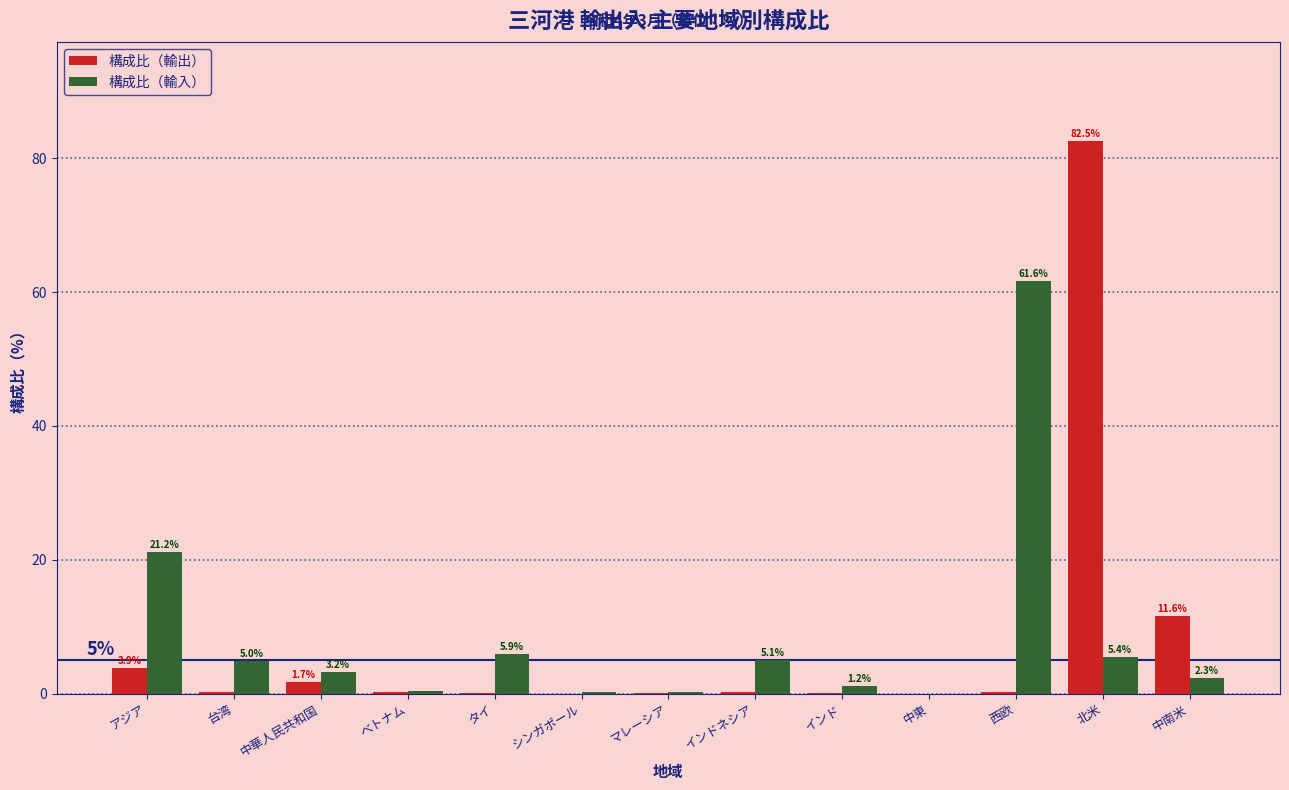

What is the sum of the 構成比（輸出） values at 西欧 and ベトナム?

0.6